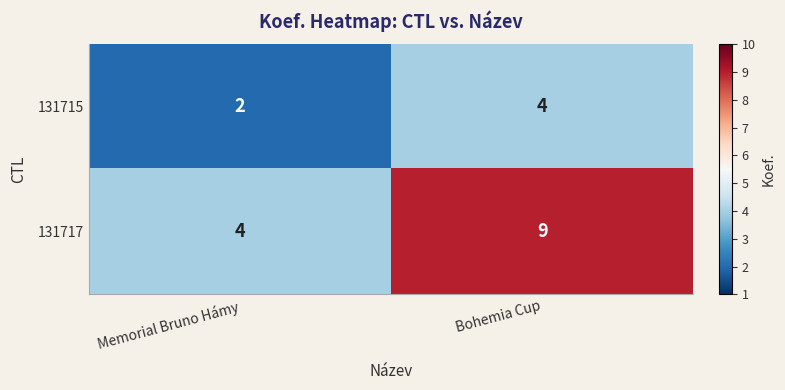

True or false: 131715 has a value of 2 at Memorial Bruno Hámy.

True